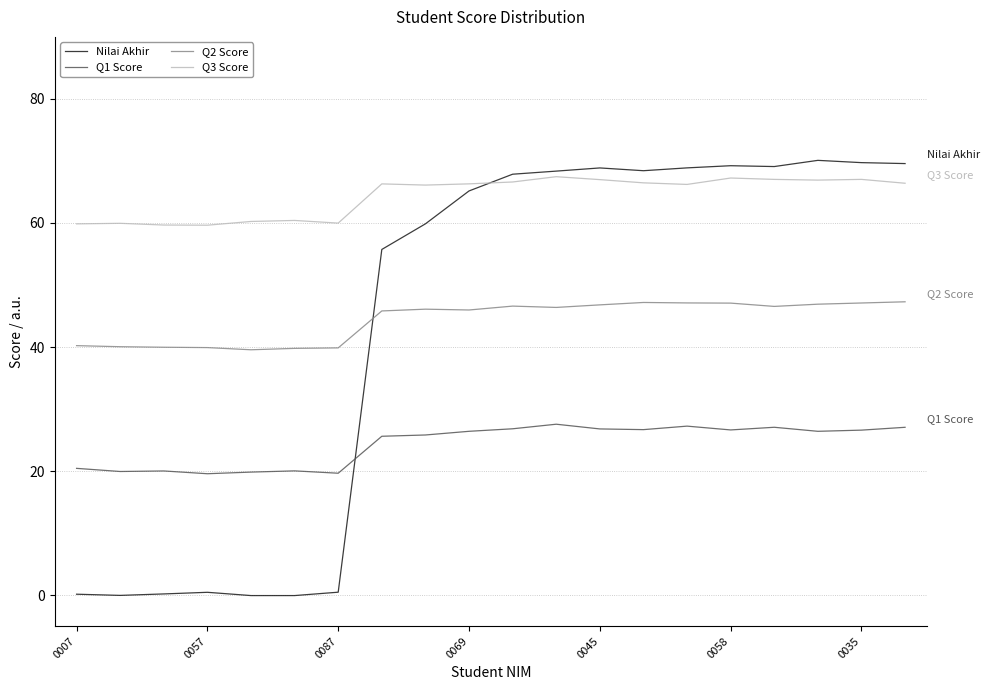

True or false: Q1 Score and Q2 Score cross at least once.

False